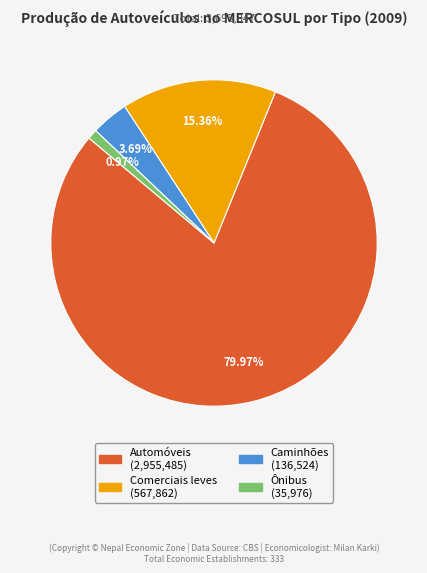

What percentage is the Automóveis slice, to the nearest percent?

80%